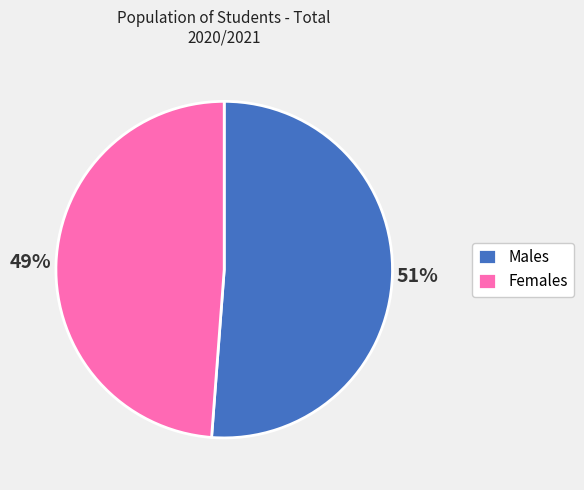

Which slice is the smallest?

Females